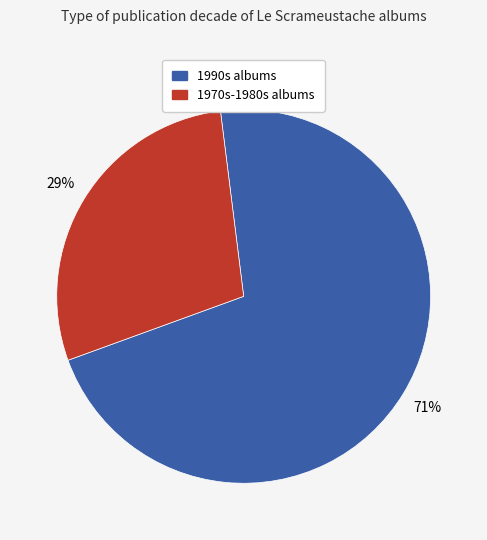

To the nearest percent, what is the average slice percentage?

50%